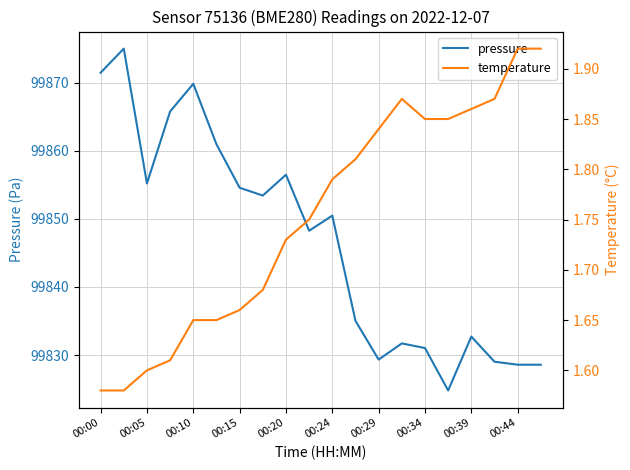

What value does the pressure series have at 15?

99824.8